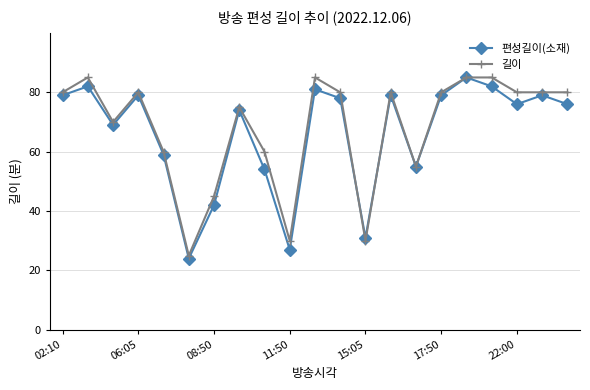

How many interior local valleys does the 편성길이(소재) series have?

6